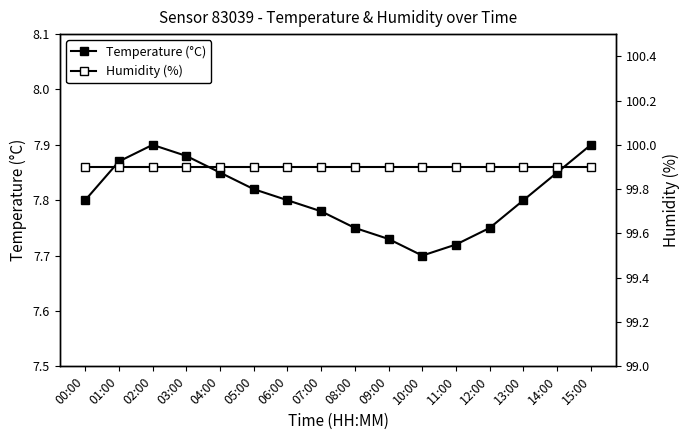

At how many categories does at least one series exceed 44?

16